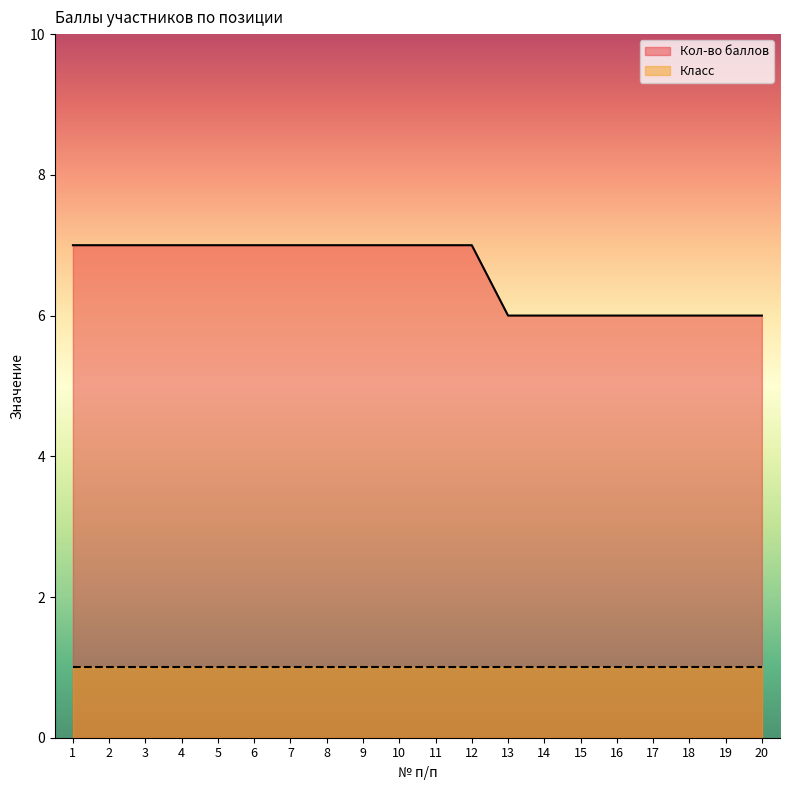

What is the smallest value displayed?

1